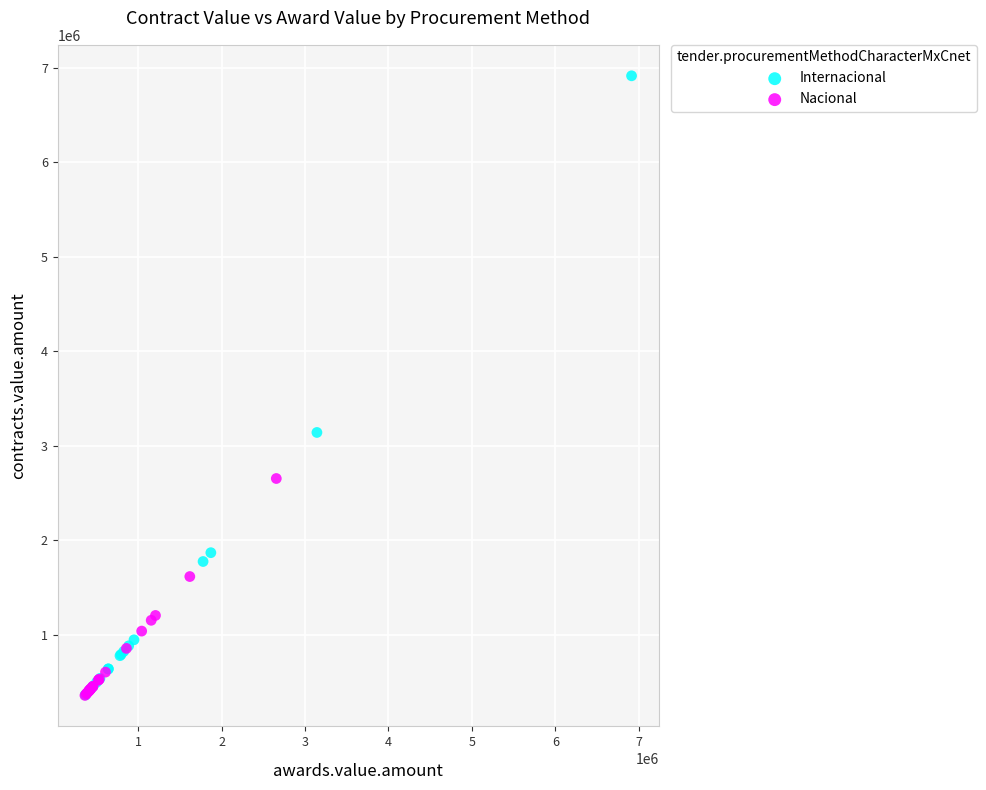

Which series contains the highest Y value?

Internacional